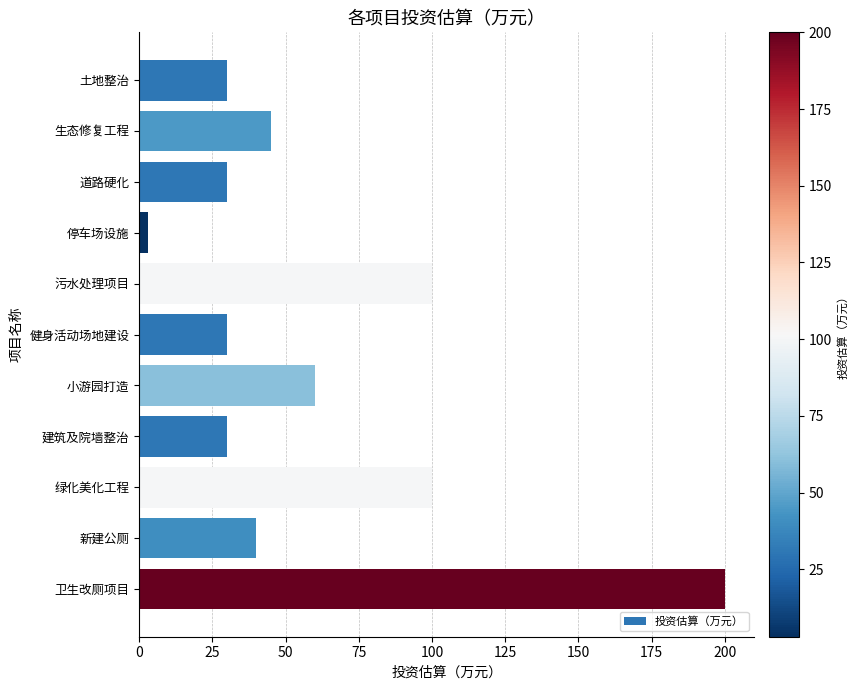

What is the average value?

61